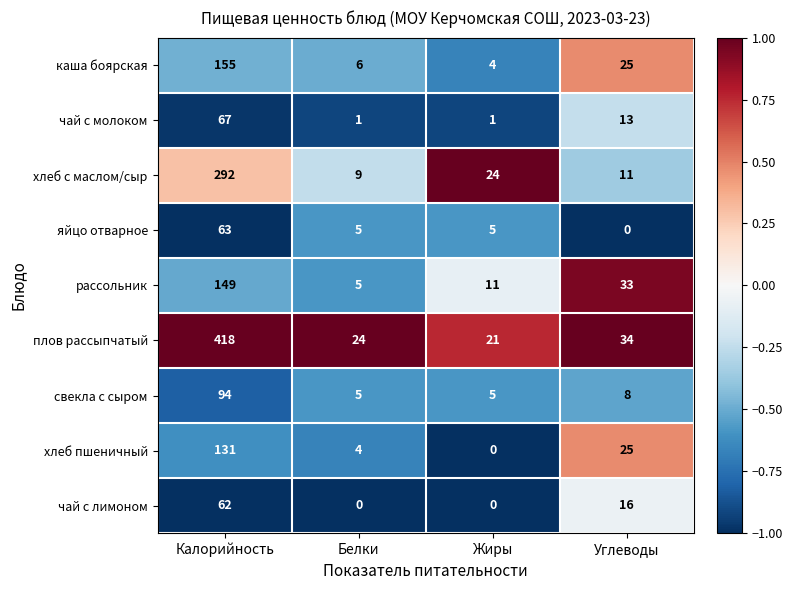

What is the difference between the maximum and minimum values in the хлеб с маслом/сыр series?

283